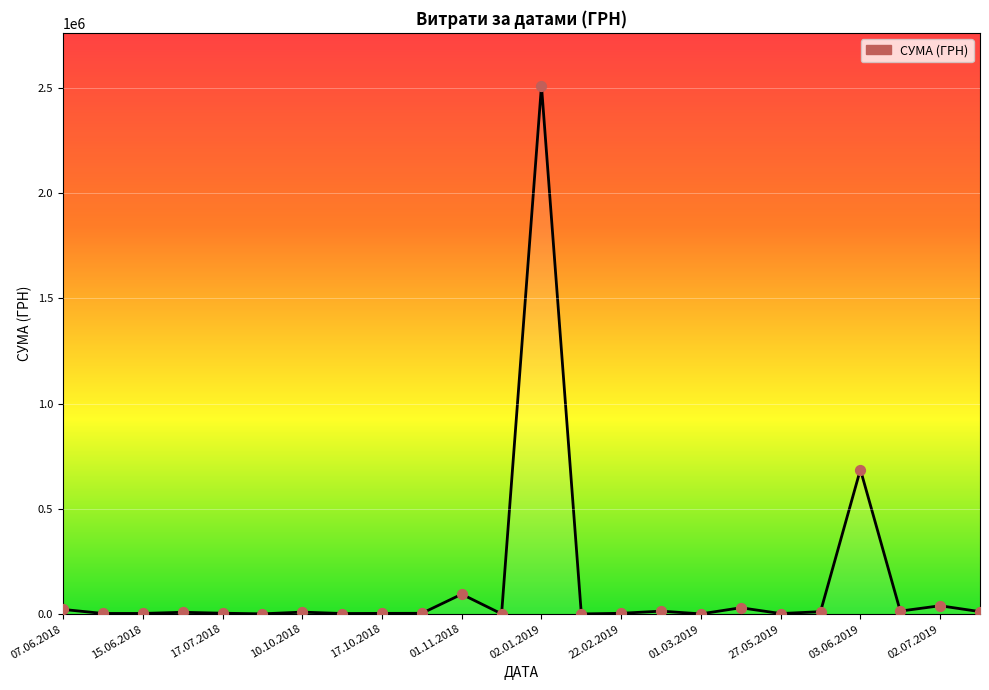

What is the maximum value shown in the chart?

2509498.7